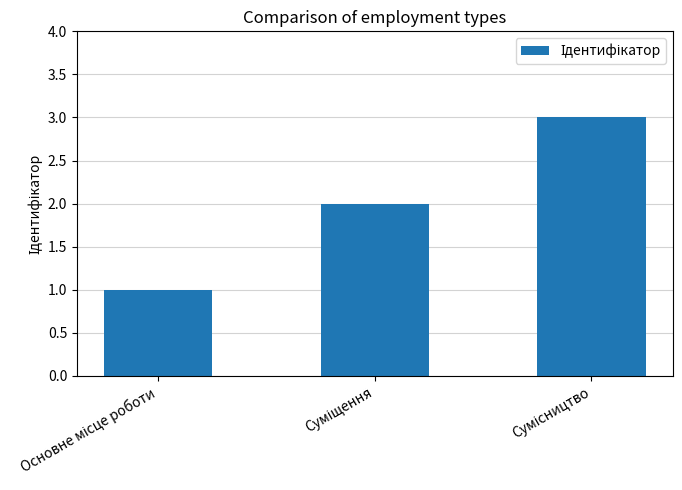

Reading left to right, what are all the values shown in this chart?

1	2	3